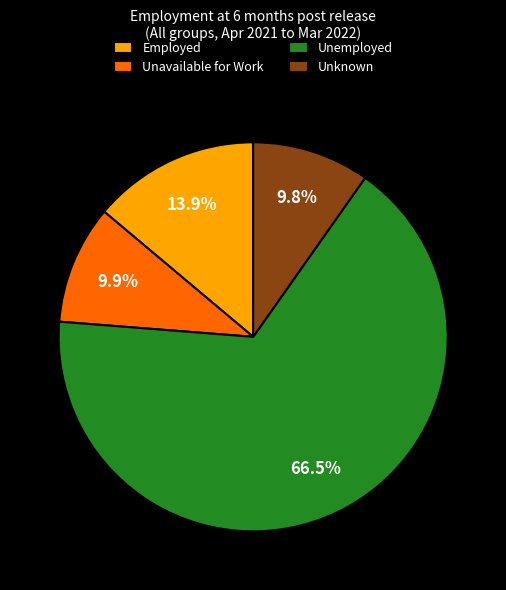

Count the number of slices in the pie.

4